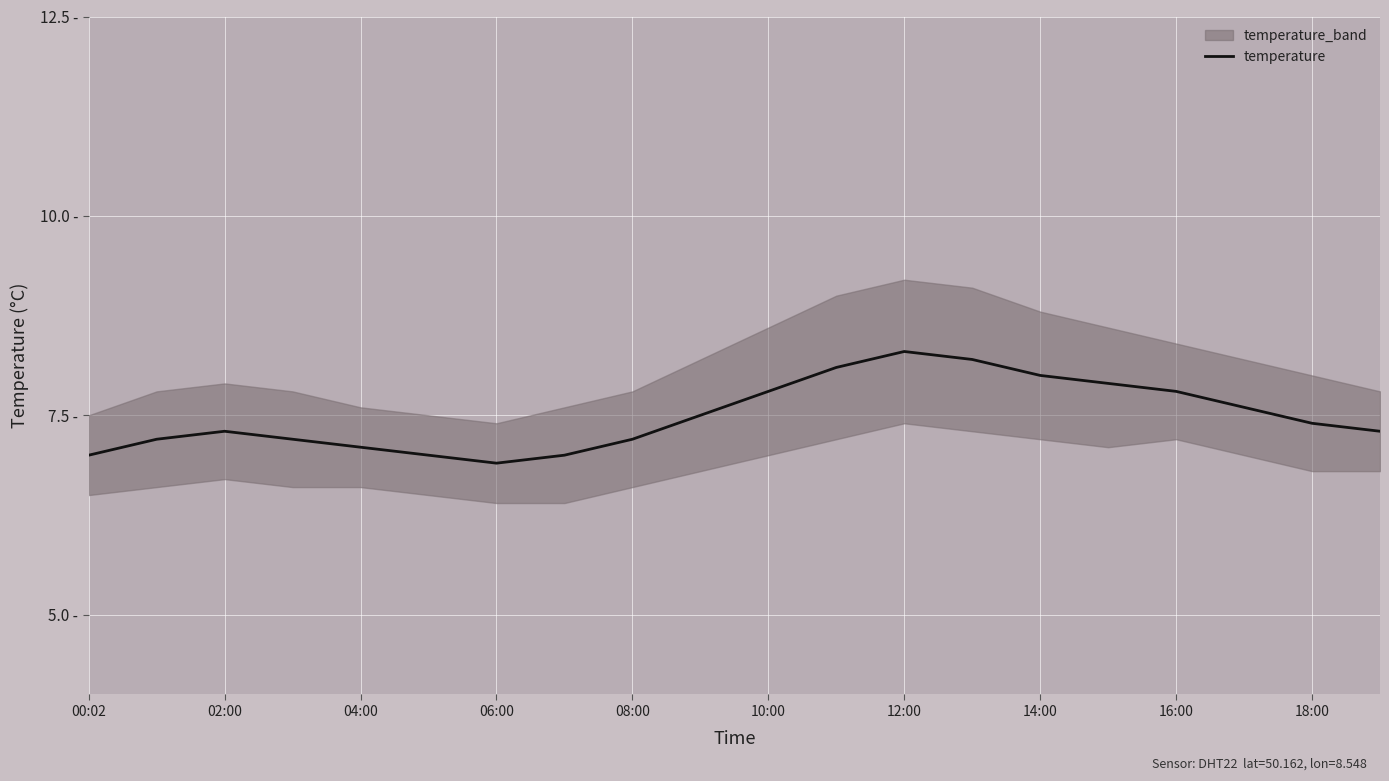

Is it true that the value at 06:00 is 4.9?

False